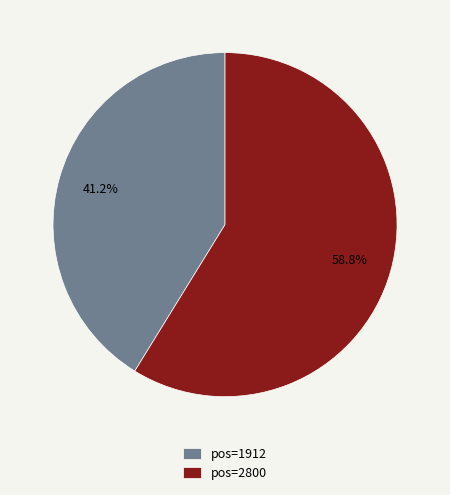

What is the largest slice in the pie chart?

pos=2800